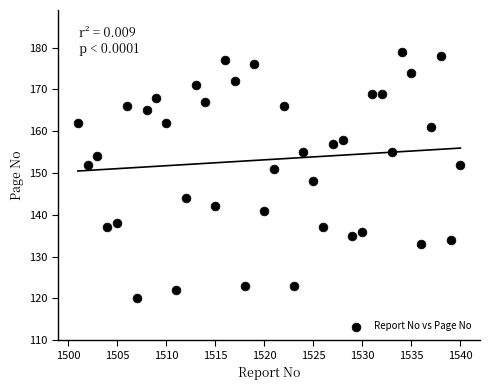

What Y value in the scatter plot is closest to 149?

148